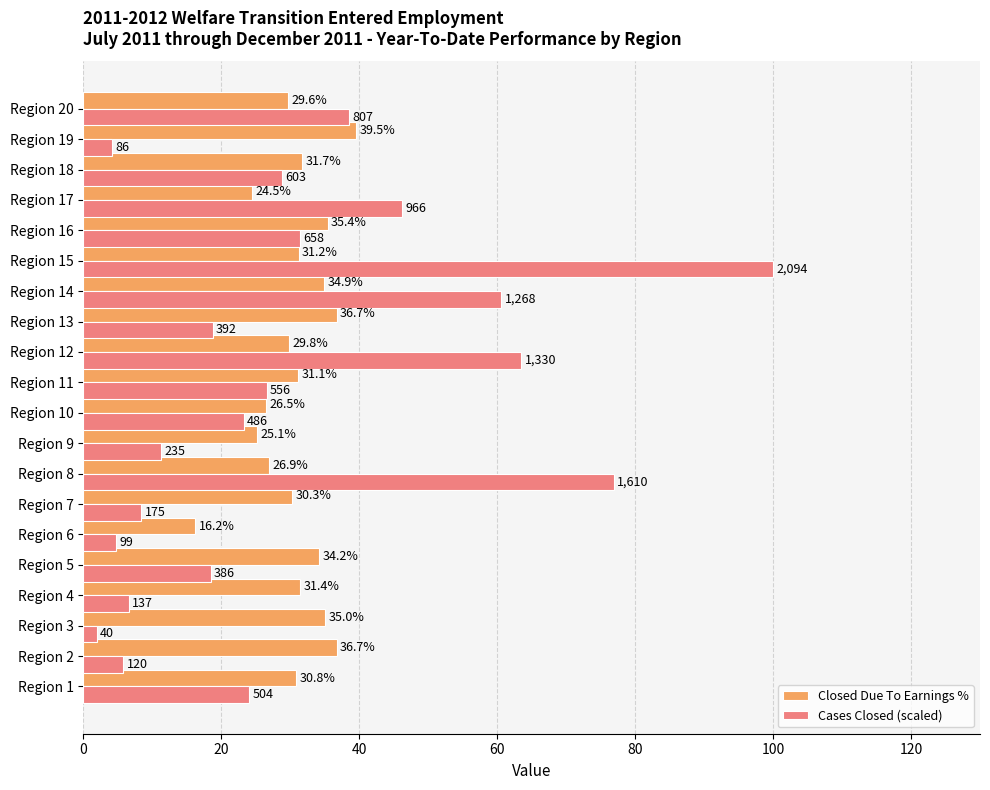

How many data points does each series have?

20